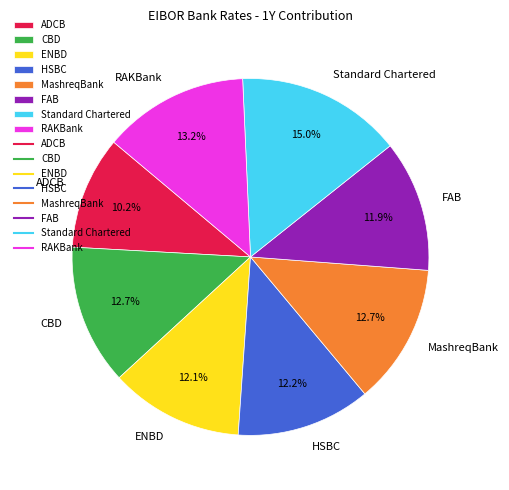

Does FAB account for over 50% of the chart?

No